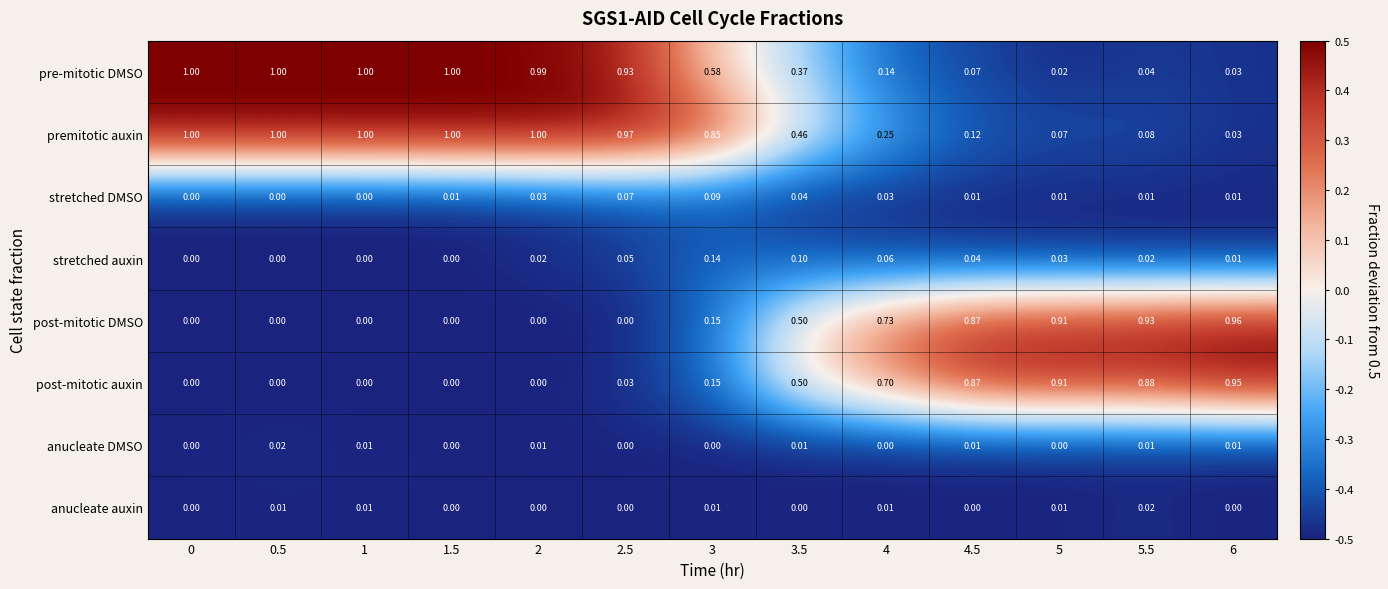

Which series has the widest spread of values?

pre-mitotic DMSO